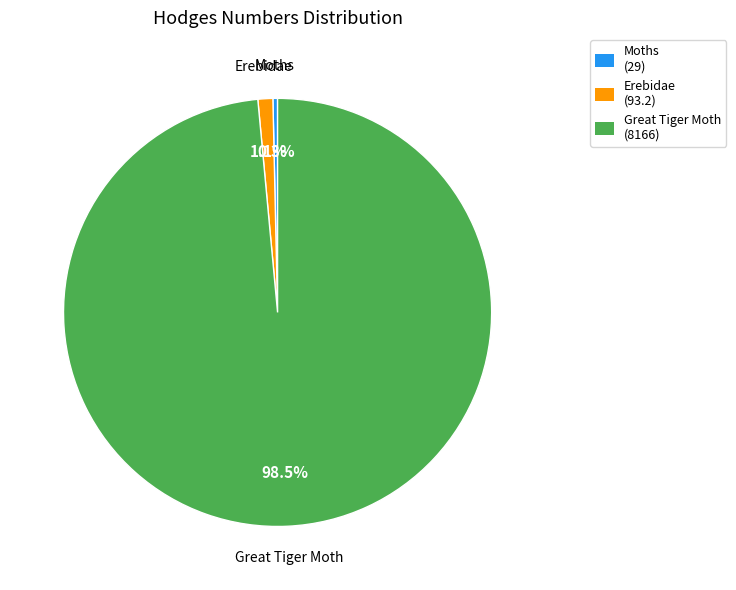

Is Great Tiger Moth the majority of the pie?

Yes